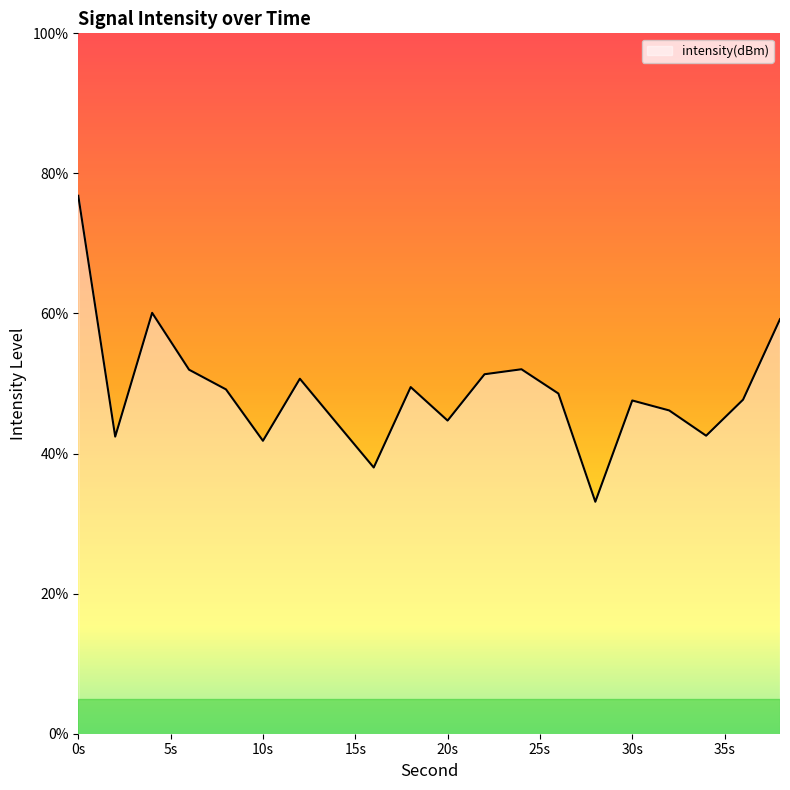

What is the difference between the maximum and minimum values?

43.7